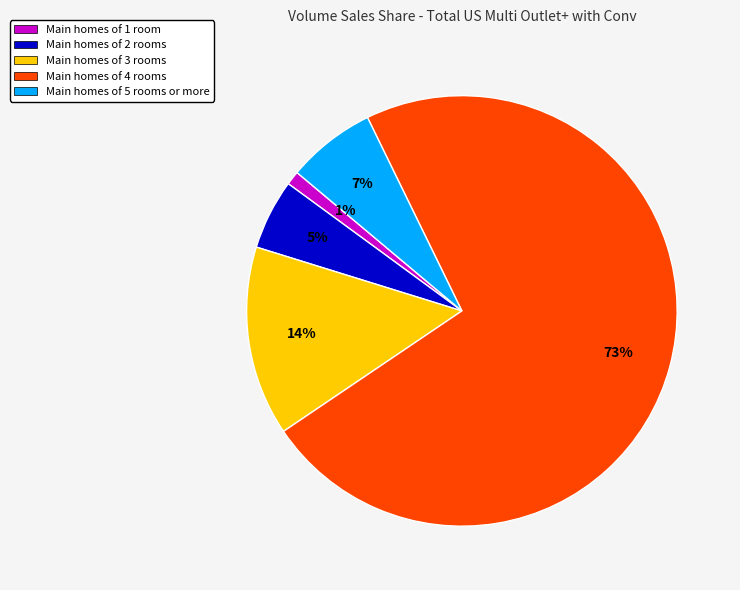

To the nearest percent, what portion does Main homes of 3 rooms represent?

14%